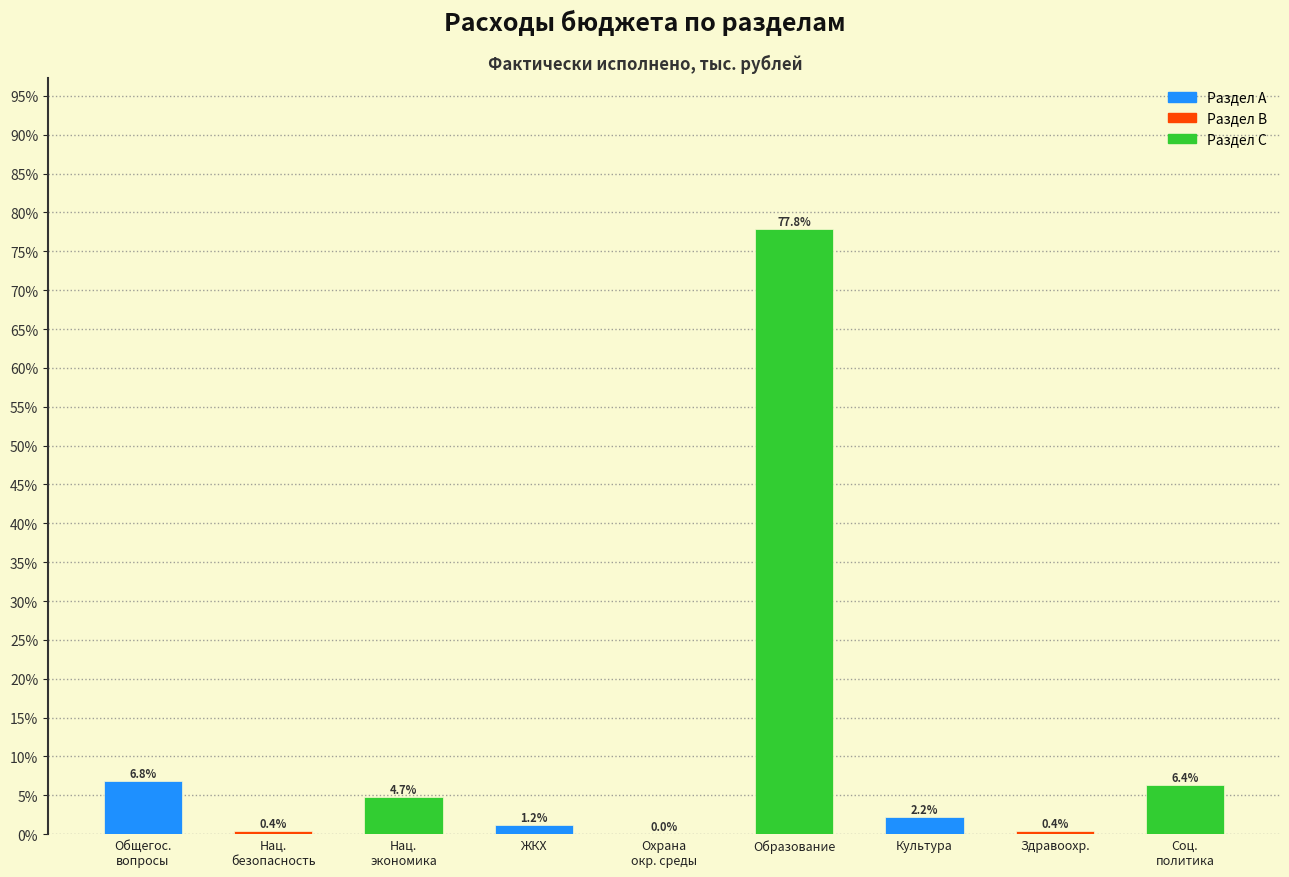

The value at Культура is 2.2. True or false?

True